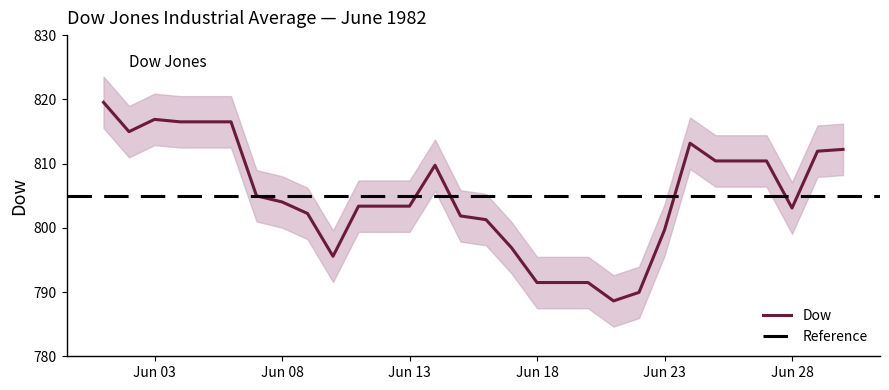

Reading left to right, what are all the values shown in this chart?

819.5	815.0	816.9	816.5	816.5	816.5	805.0	804.0	802.2	795.6	803.4	803.4	803.4	809.7	801.9	801.3	796.9	791.5	791.5	791.5	788.6	790.0	799.7	813.2	810.4	810.4	810.4	803.1	811.9	812.2